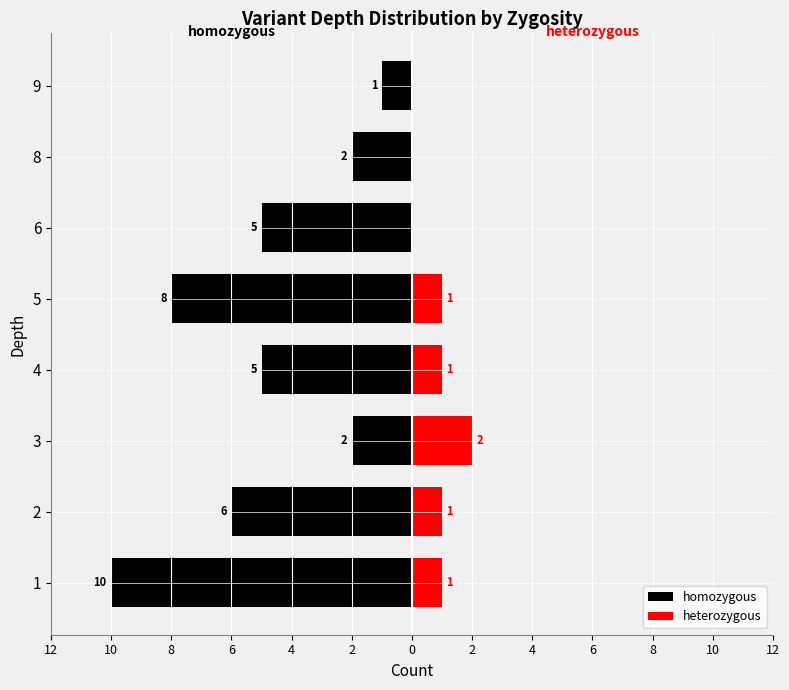

Count the heterozygous values in the range 0 to 1.

7